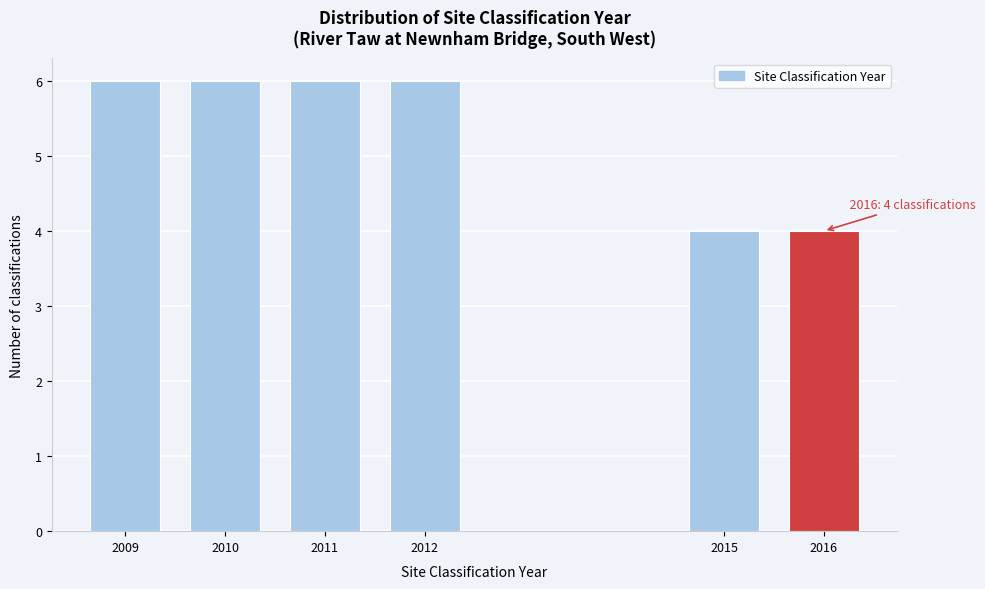

Reading left to right, transcribe all the data shown in this chart.

2009=6	2010=6	2011=6	2012=6	2015=4	2016=4